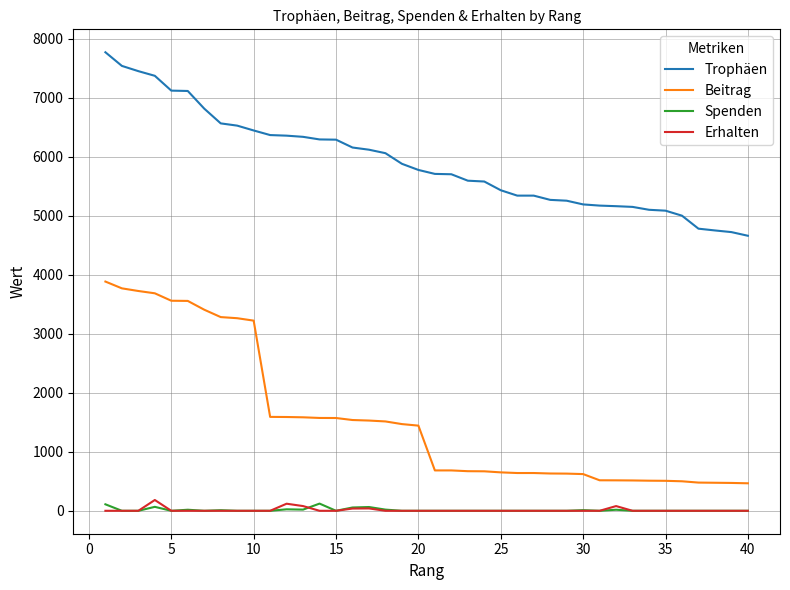

What is the greatest value displayed?

7769